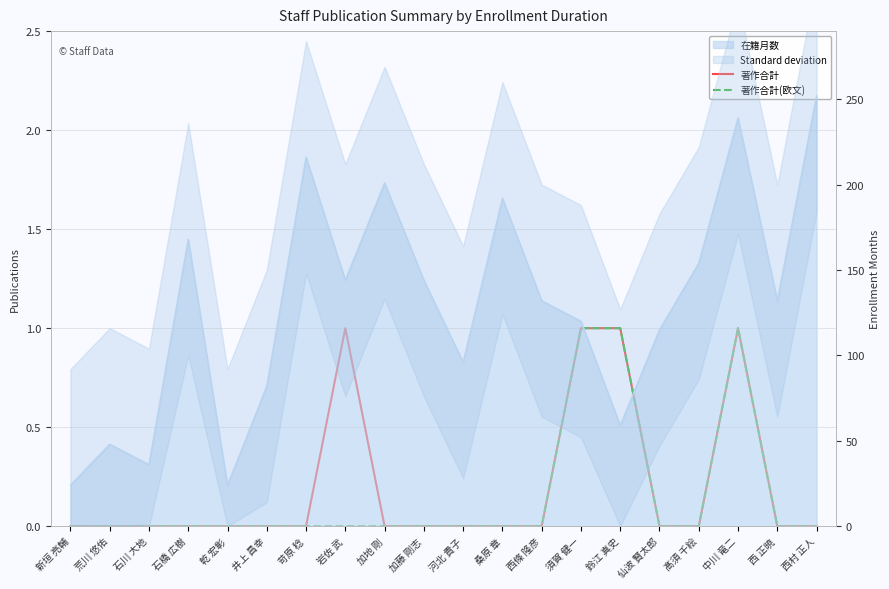

How many positive values does the 著作合計 series have?

4